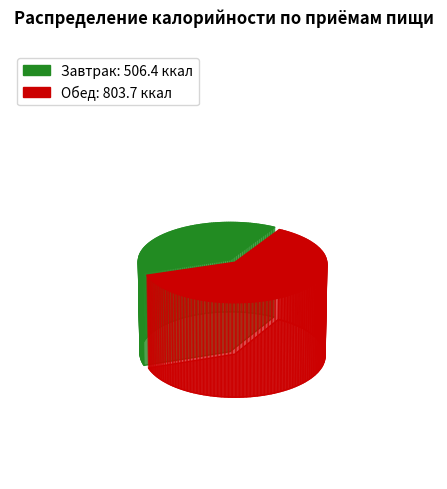

How many segments does this pie chart have?

2